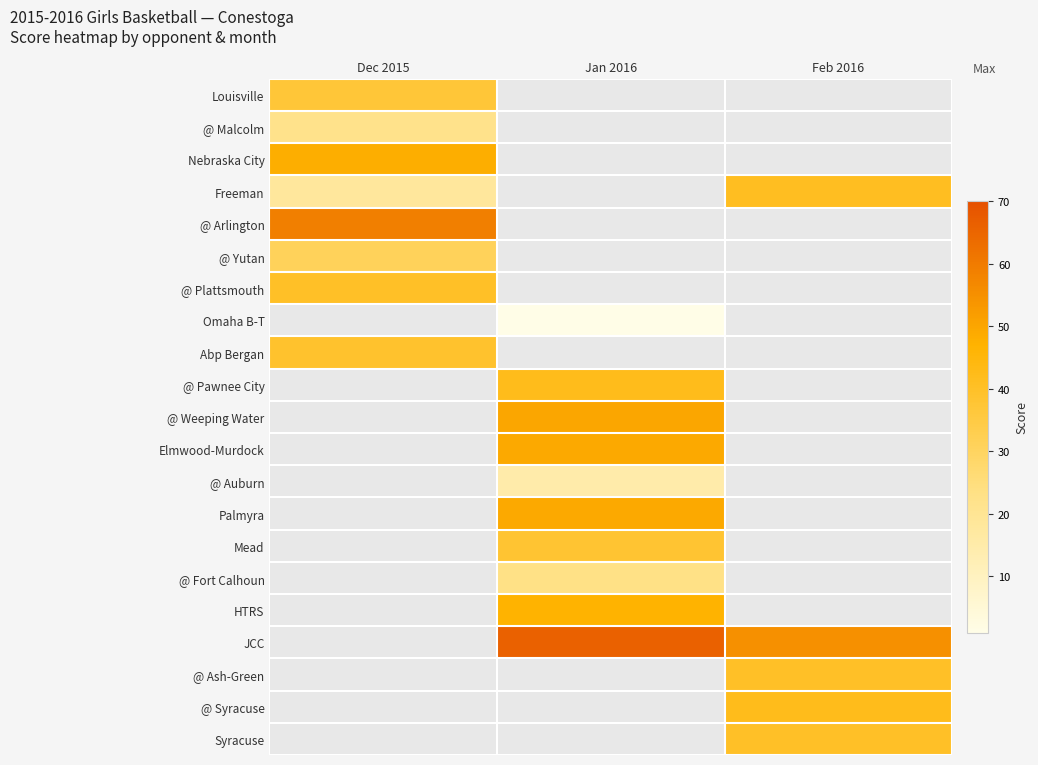

List the series in order of their peak value, lowest first.

@ Malcolm, @ Yutan, Louisville, Abp Bergan, @ Plattsmouth, Freeman, Nebraska City, @ Arlington, Omaha B-T, @ Pawnee City, @ Weeping Water, Elmwood-Murdock, @ Auburn, Palmyra, Mead, @ Fort Calhoun, HTRS, JCC, @ Ash-Green, @ Syracuse, Syracuse